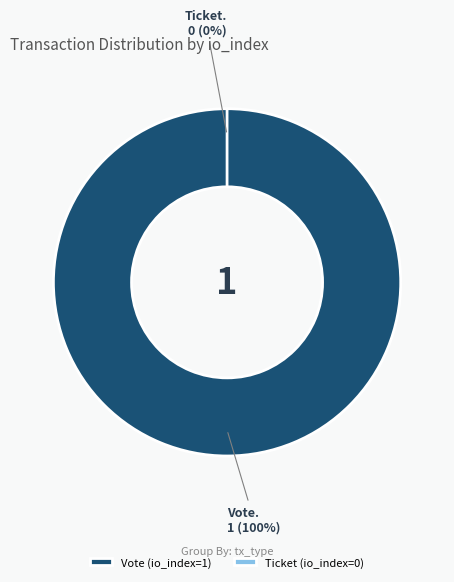

Which slice is the smallest?

Ticket (io_index=0)